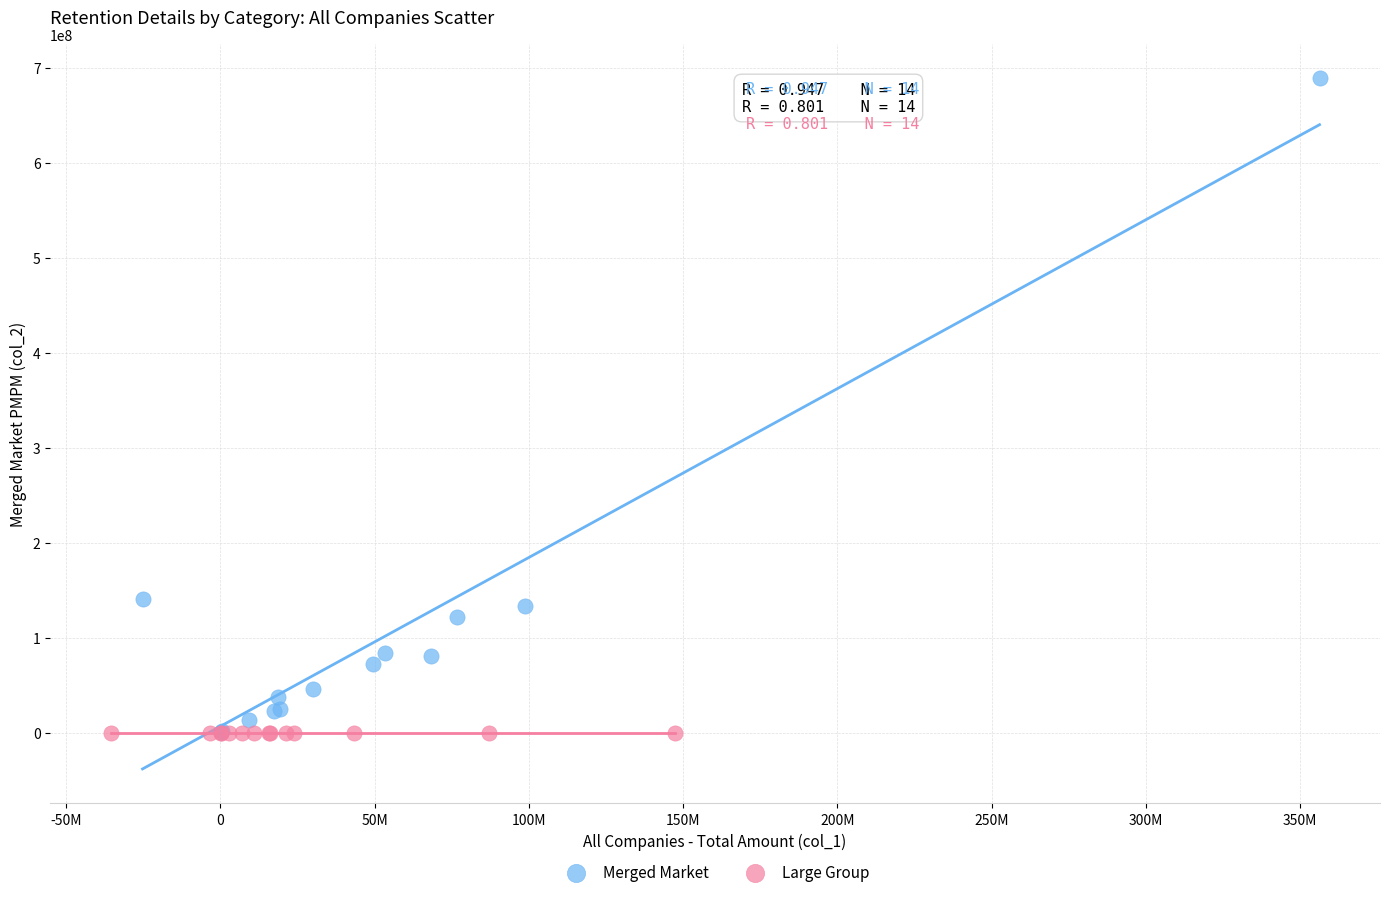

Which series has the largest Y range (max minus min)?

Merged Market